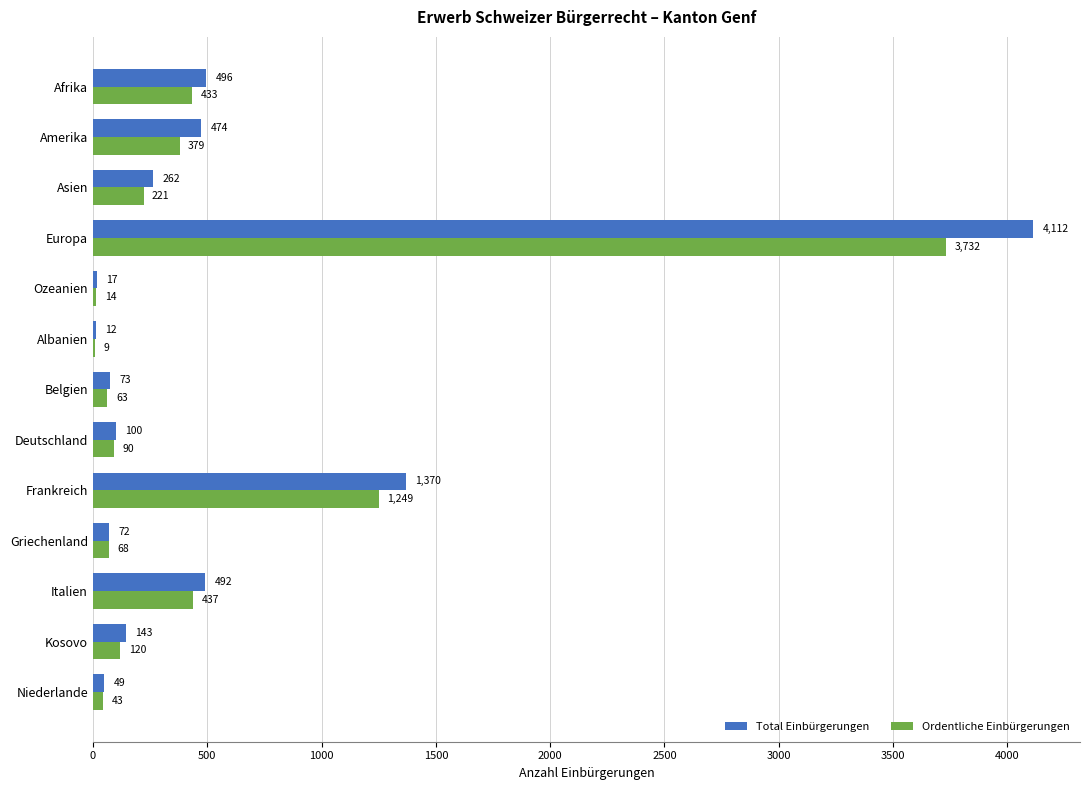

Where is Ordentliche Einbürgerungen nearest to the value 1870?

Frankreich